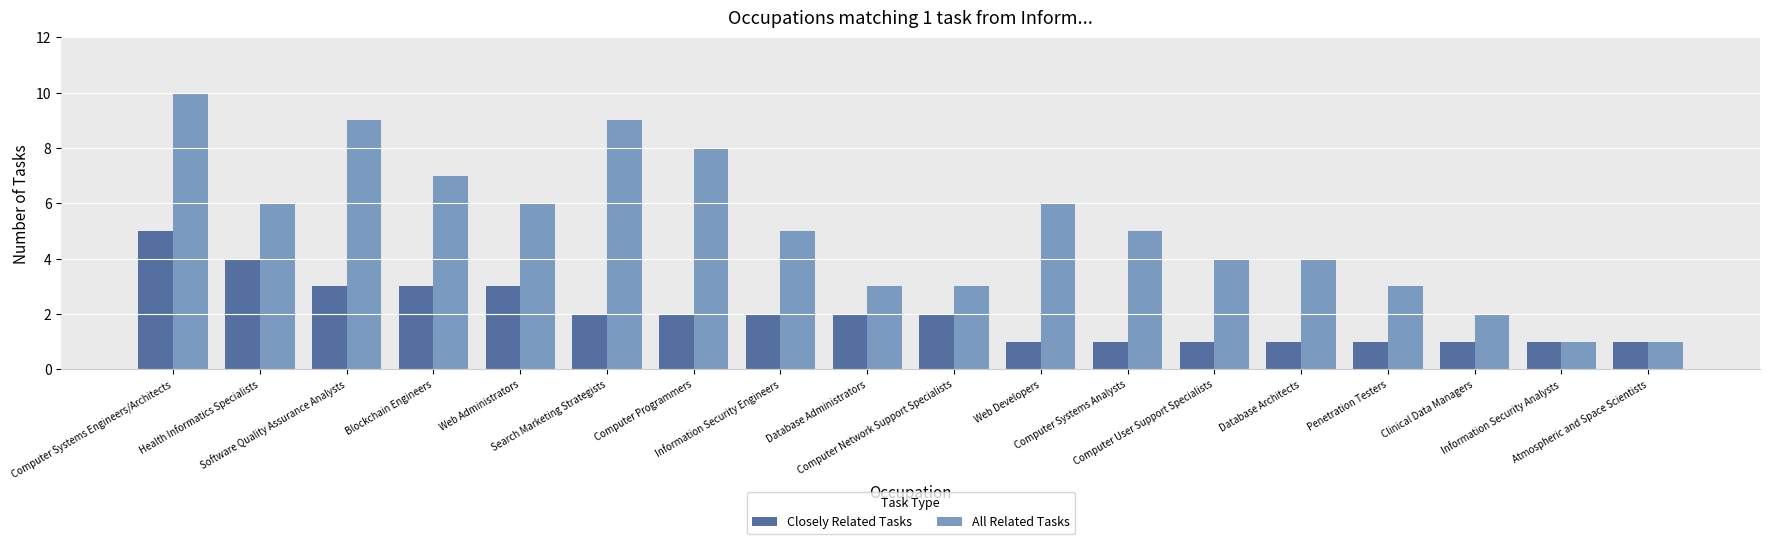

What is the spread (max minus min) of values at Web Administrators?

3